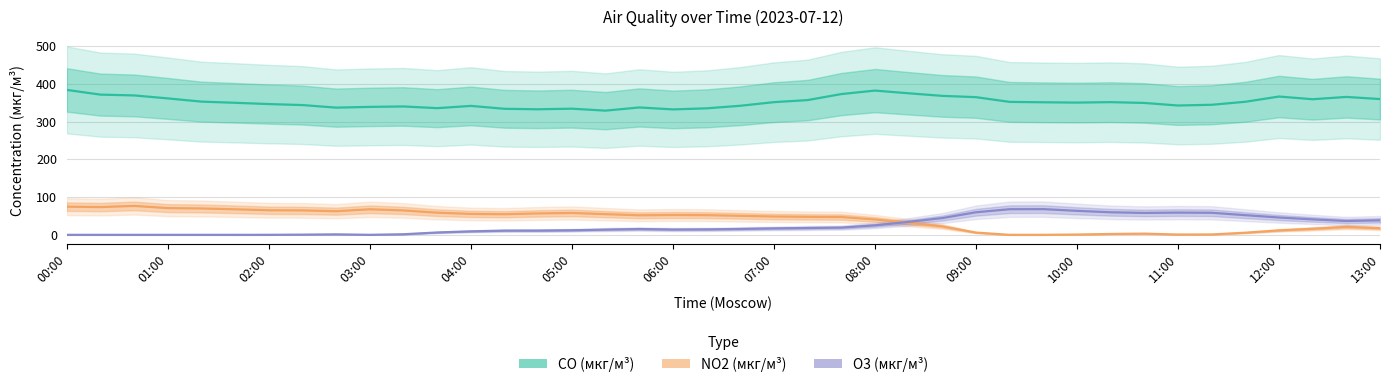

Is this an area chart (filled region under the line)?

No